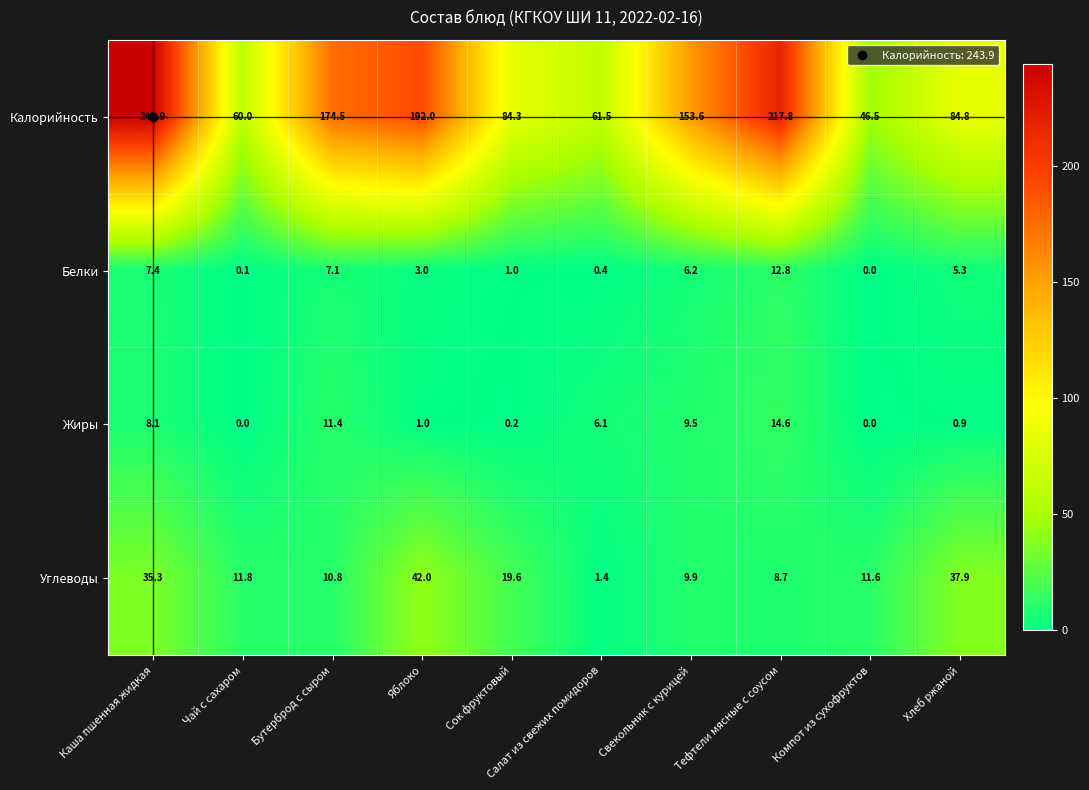

What is the spread (max minus min) of values at Свекольник с курицей?

147.4